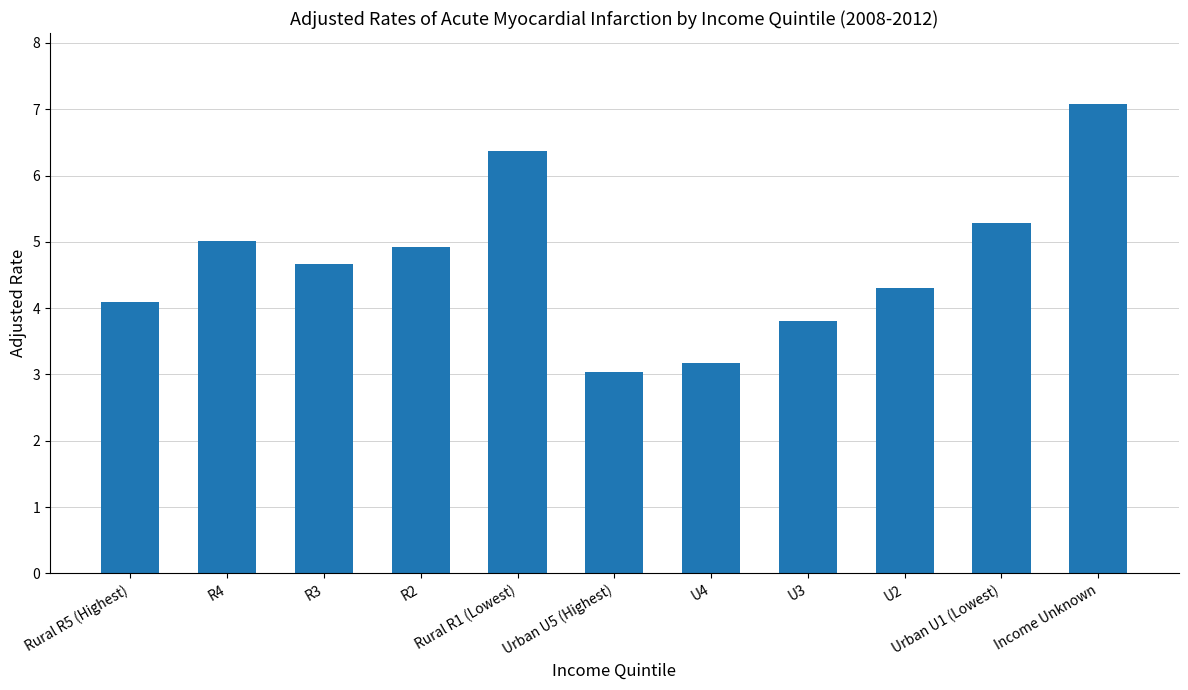

Approximately how many times larger is the value at U2 compared to Urban U5 (Highest)?

1.4